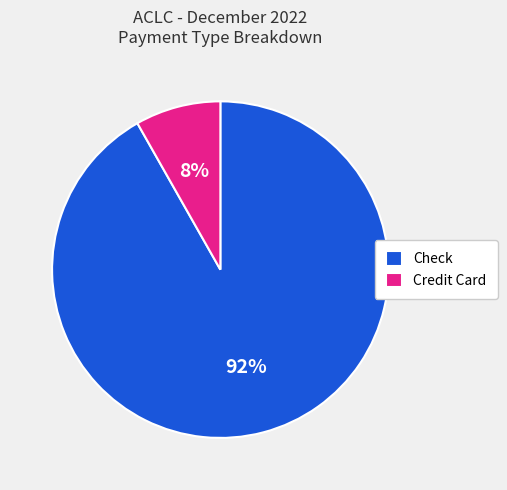

How many segments does this pie chart have?

2